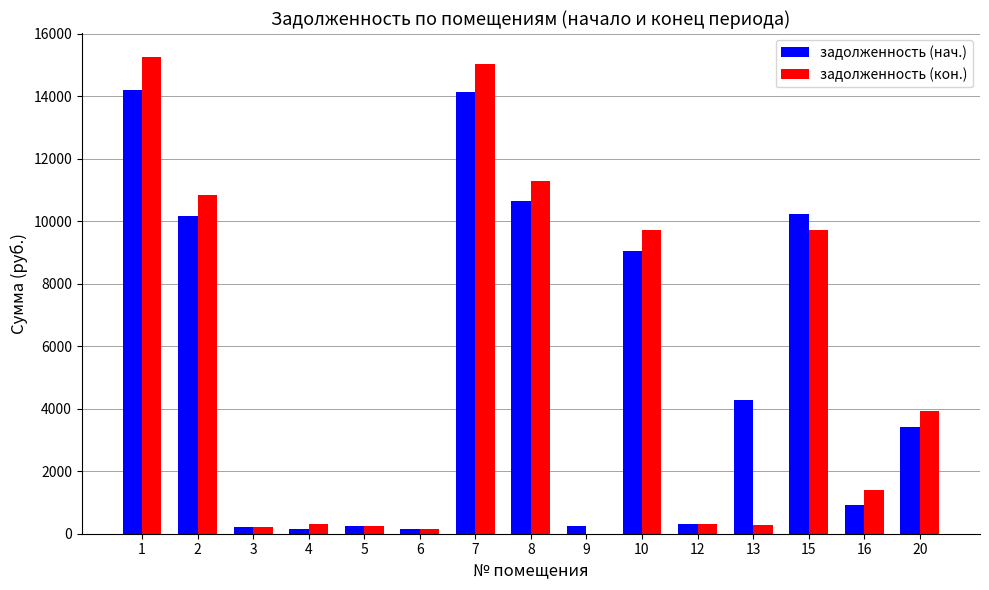

What is the sum of all задолженность (нач.) values?

78386.6